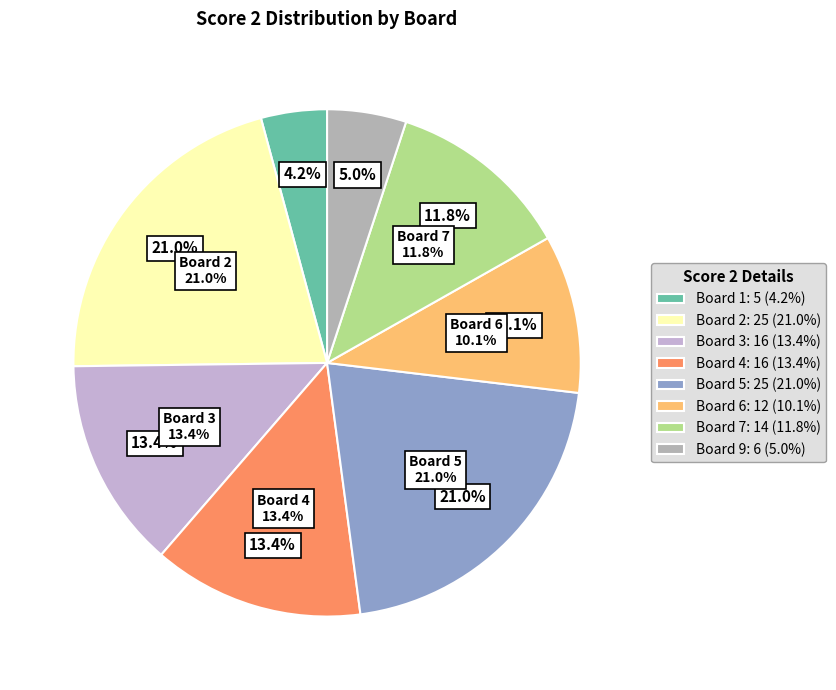

Is Board 3 the majority of the pie?

No